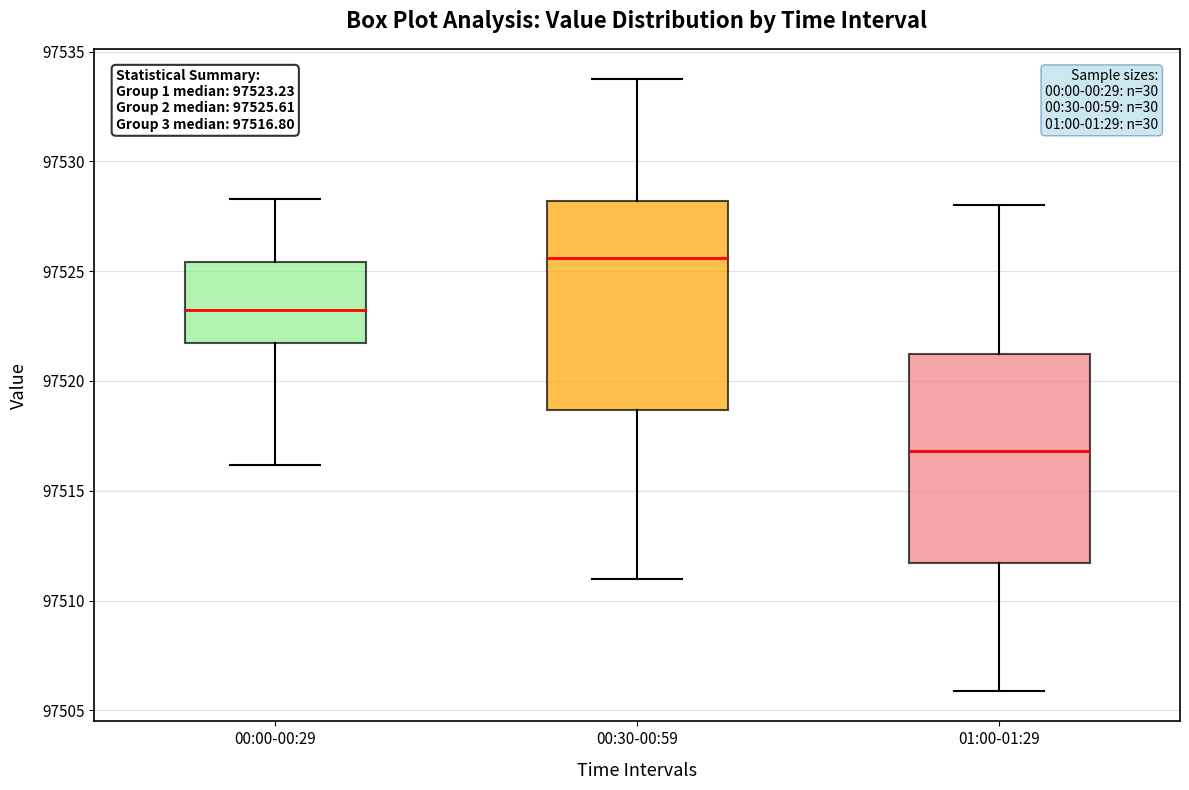

Which box has the lowest median line?

01:00-01:29